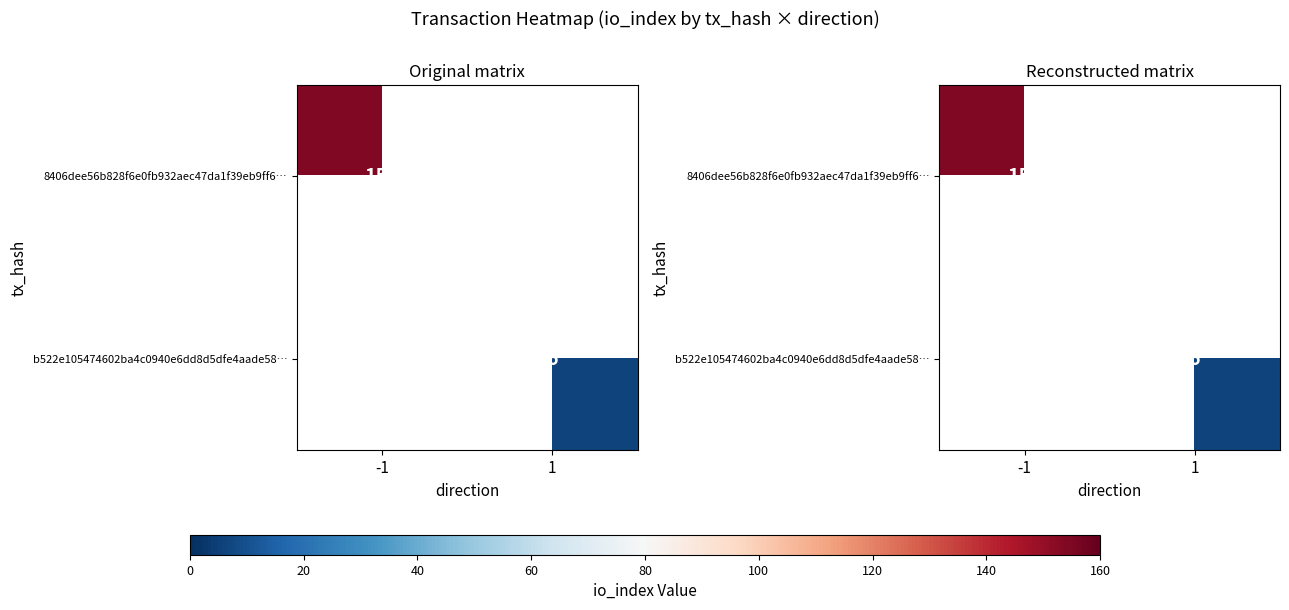

Is it true that 8406dee56b828f6e0fb932aec47da1f39eb9ff6… equals 154.0 at -1?

True